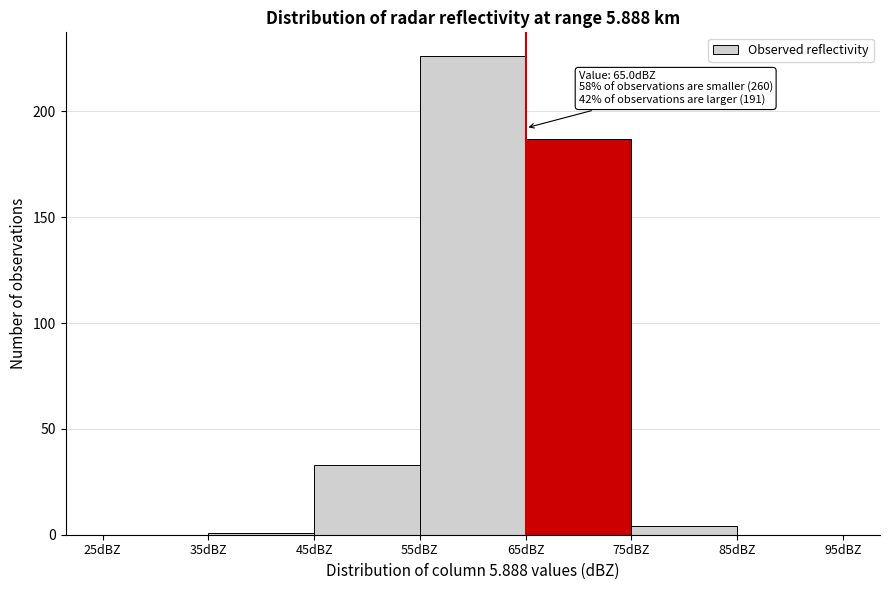

Which range on the x-axis has the tallest bar?

55 to 65